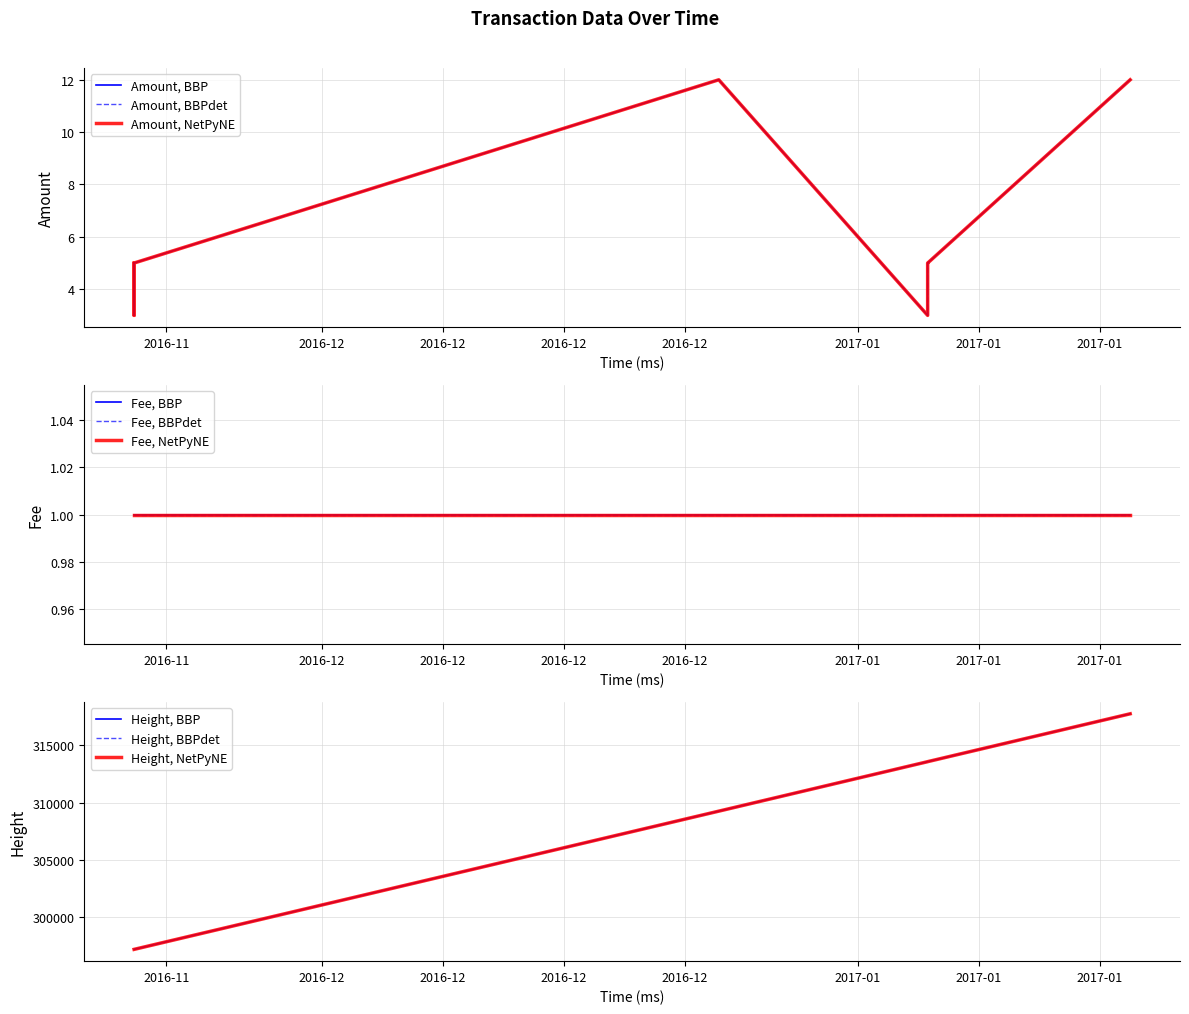

What is the sum of all Amount values?

50